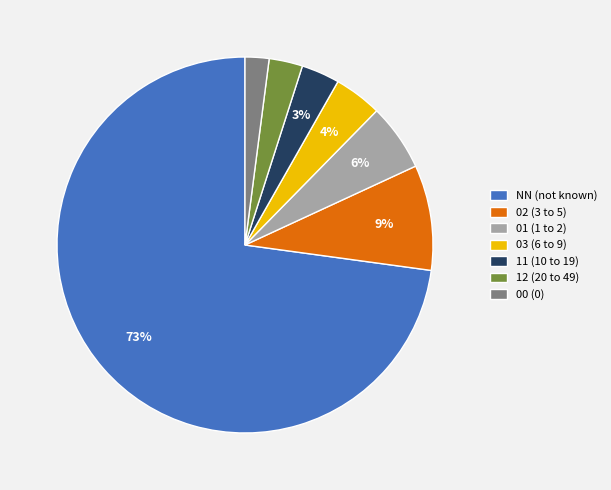

To the nearest percent, what is the difference between the 00 and NN slice percentages?

71%